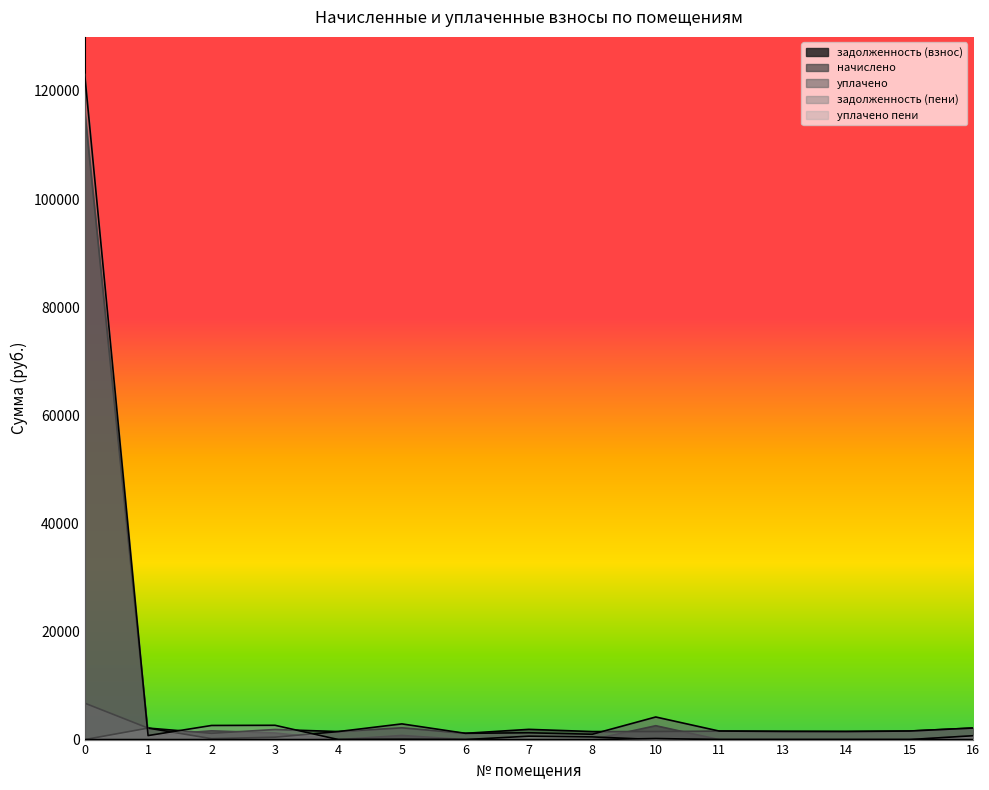

Which category has the lowest value across all series?

4